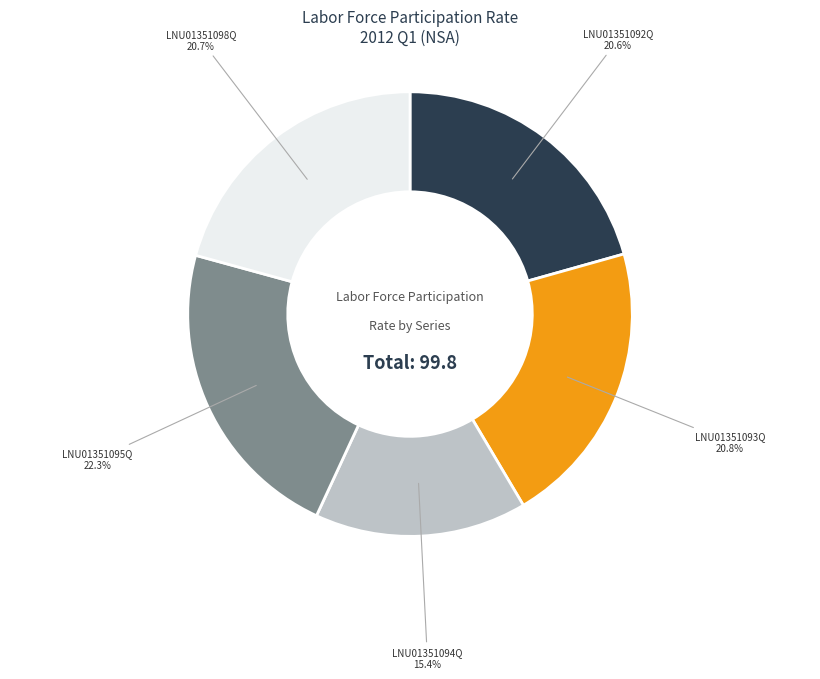

Is there any slice that represents more than half of the pie?

No